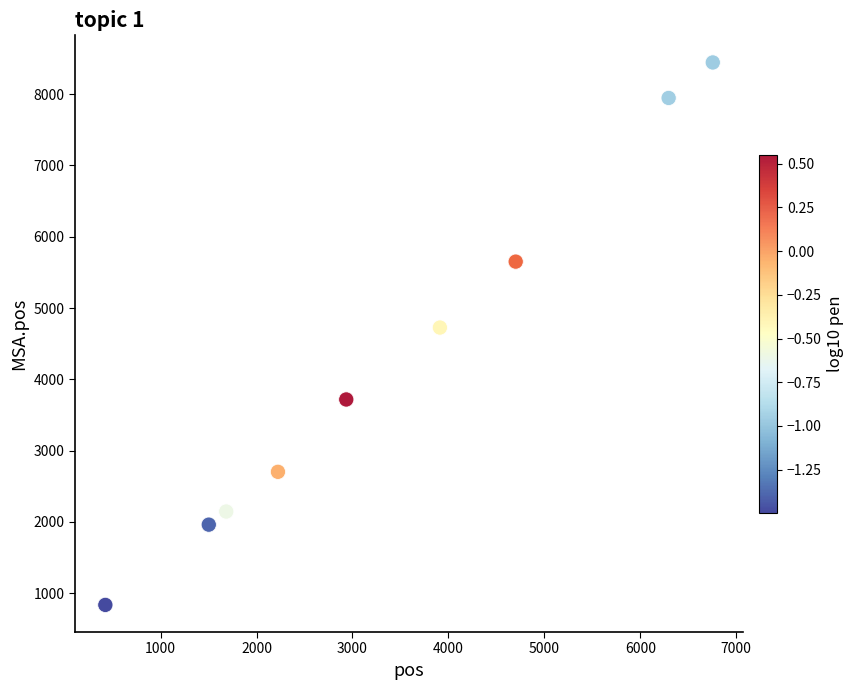

What Y value in the scatter plot is closest to 4640?

4726